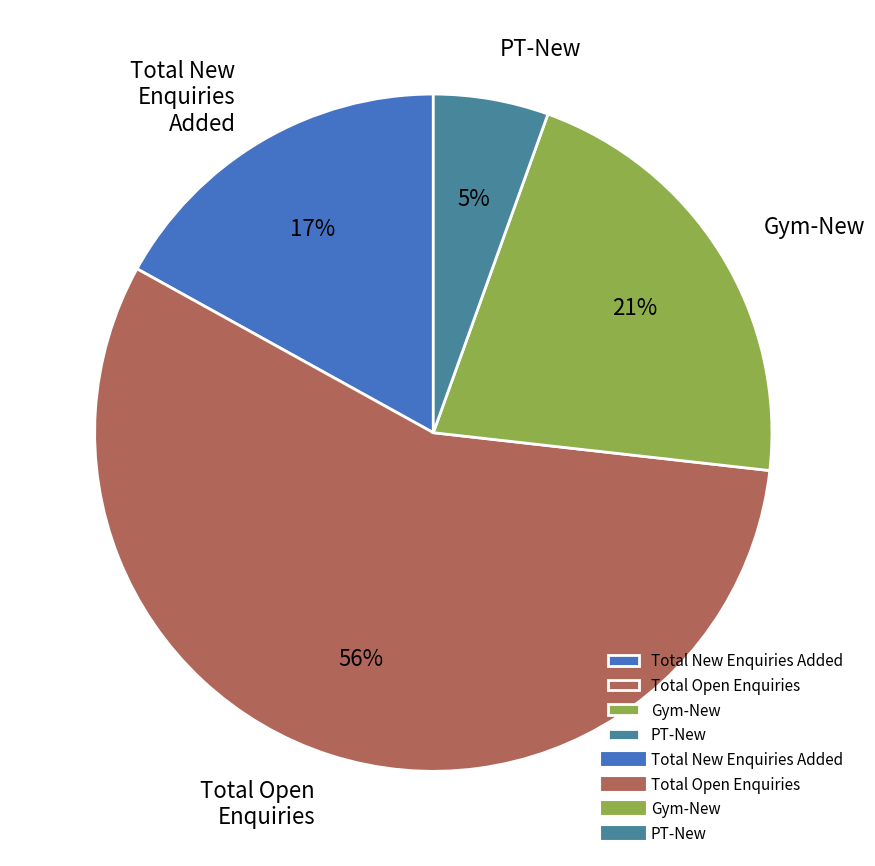

To the nearest percent, what portion does Gym-New represent?

21%